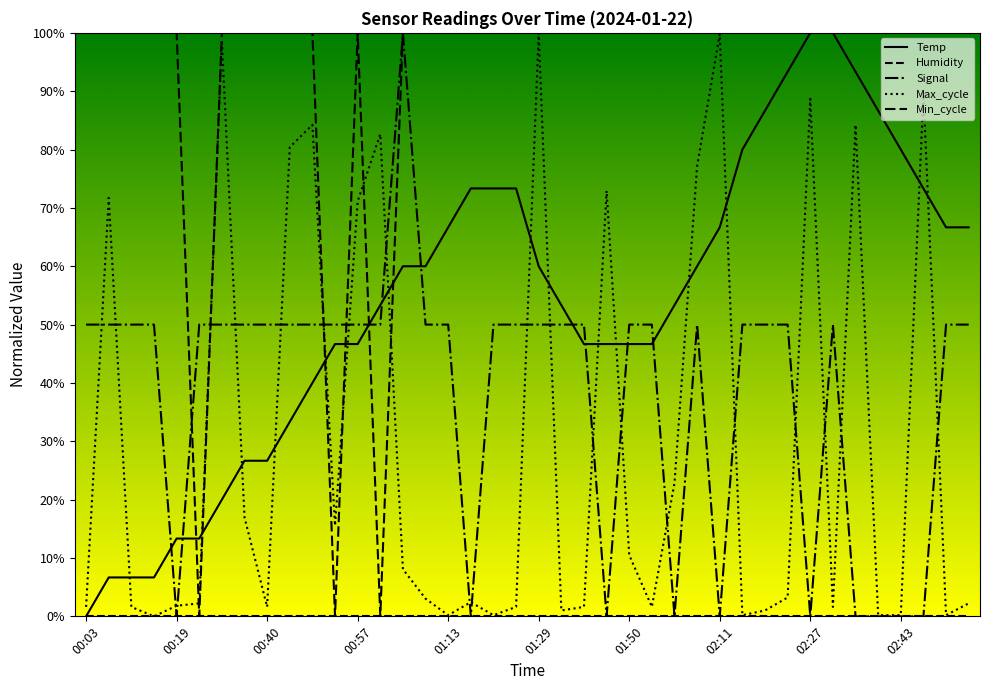

How many lines are shown in the chart?

5